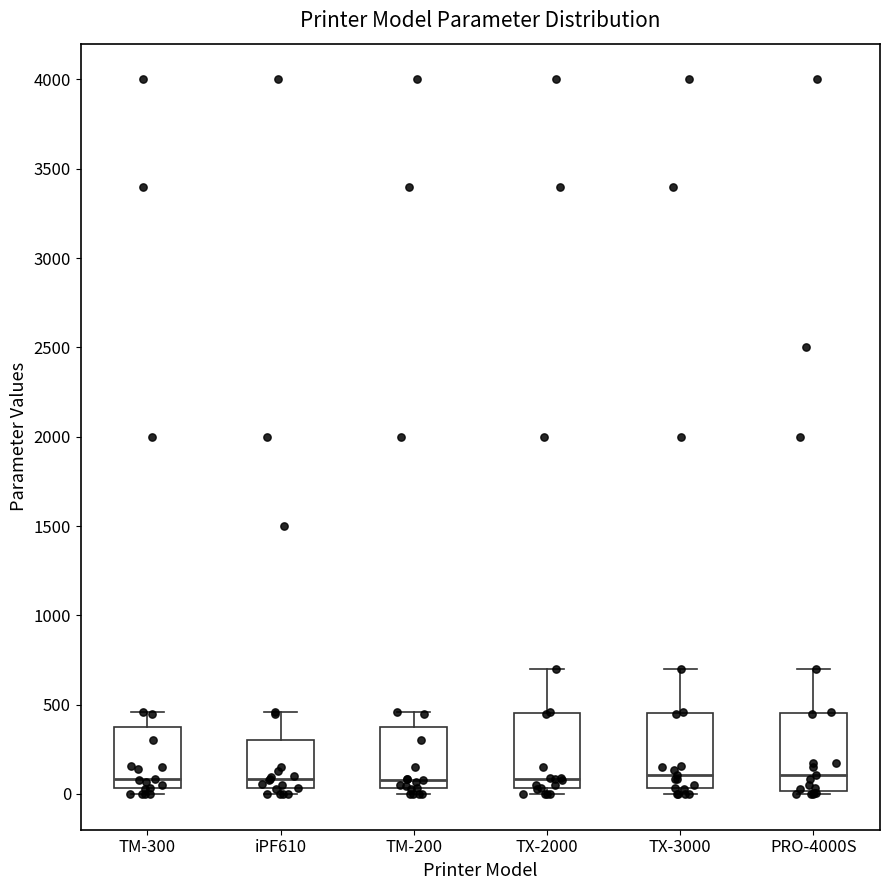

Where is the upper edge of the box for TM-300 on the y-axis? The values are not printed on the chart, so give them approximately, as read against the axis.

350